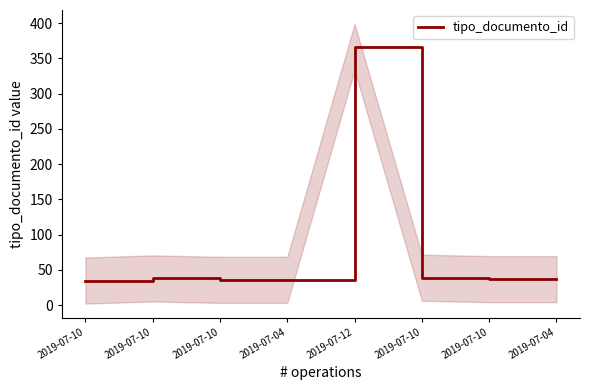

List the labels in order of value, smallest first.

2019-07-10, 2019-07-10, 2019-07-04, 2019-07-10, 2019-07-04, 2019-07-10, 2019-07-10, 2019-07-12